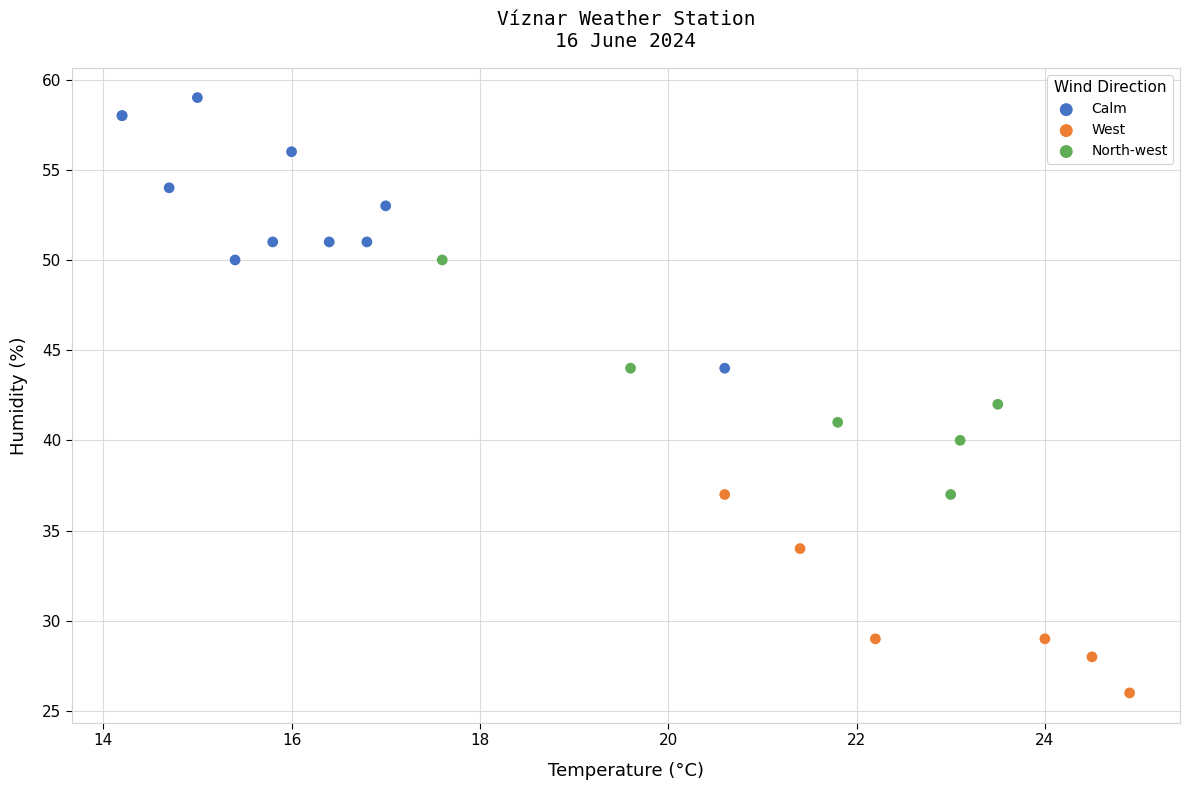

Which series reaches the minimum Y coordinate?

West